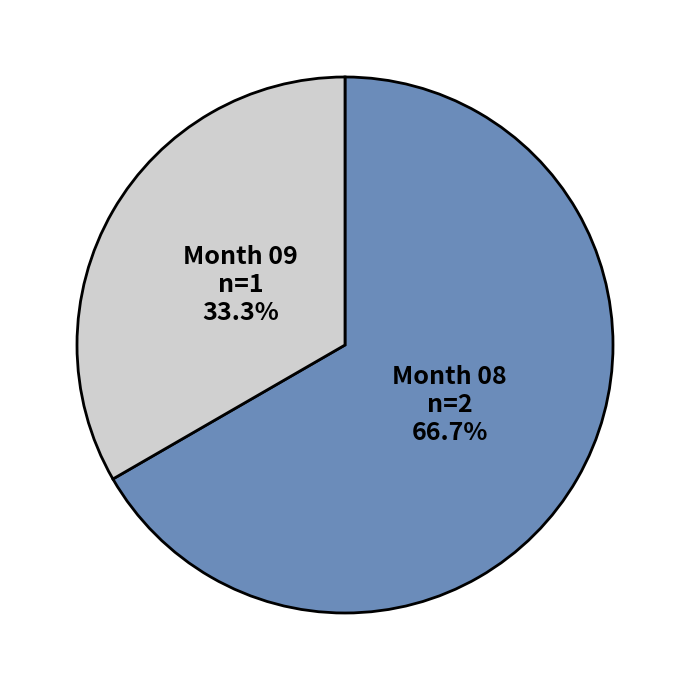

Approximately how many times larger is the value at Month 08 compared to Month 09?

2.0